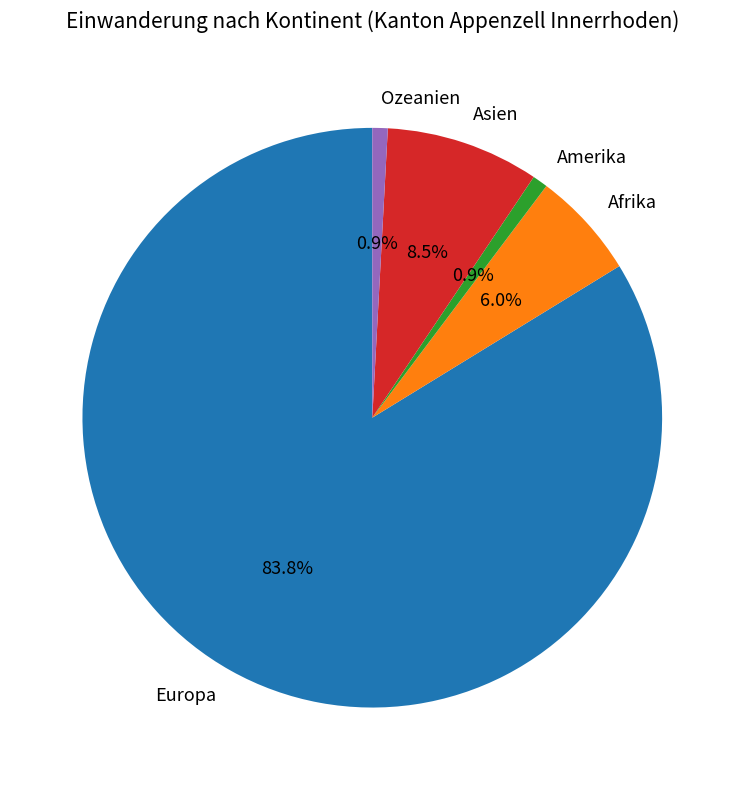

How many slices are in this pie chart?

5